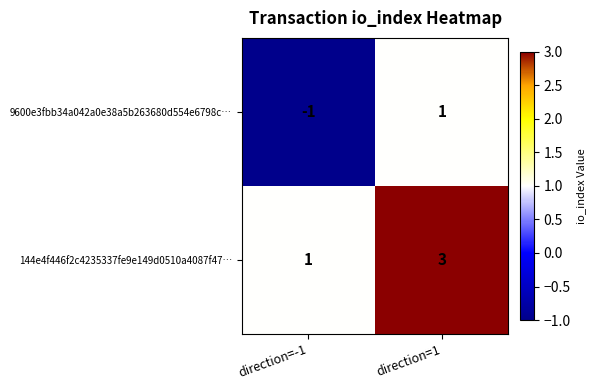

At which label is 144e4f446f2c4235337fe9e149d0510a4087f47… closest to 2?

direction=-1